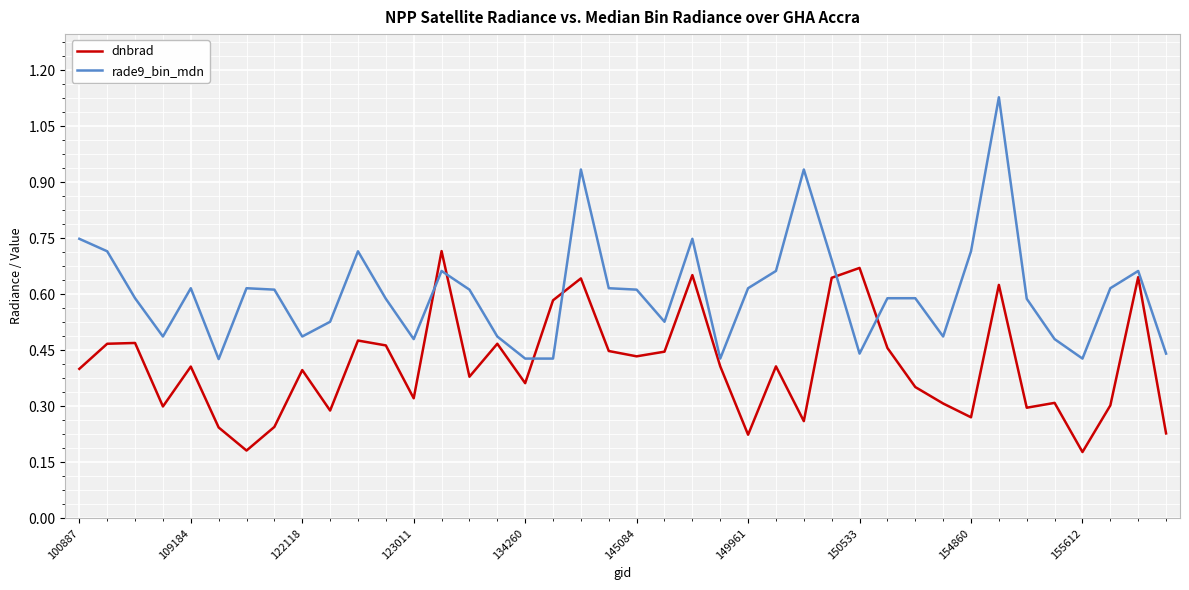

True or false: dnbrad and rade9_bin_mdn intersect in this chart.

True